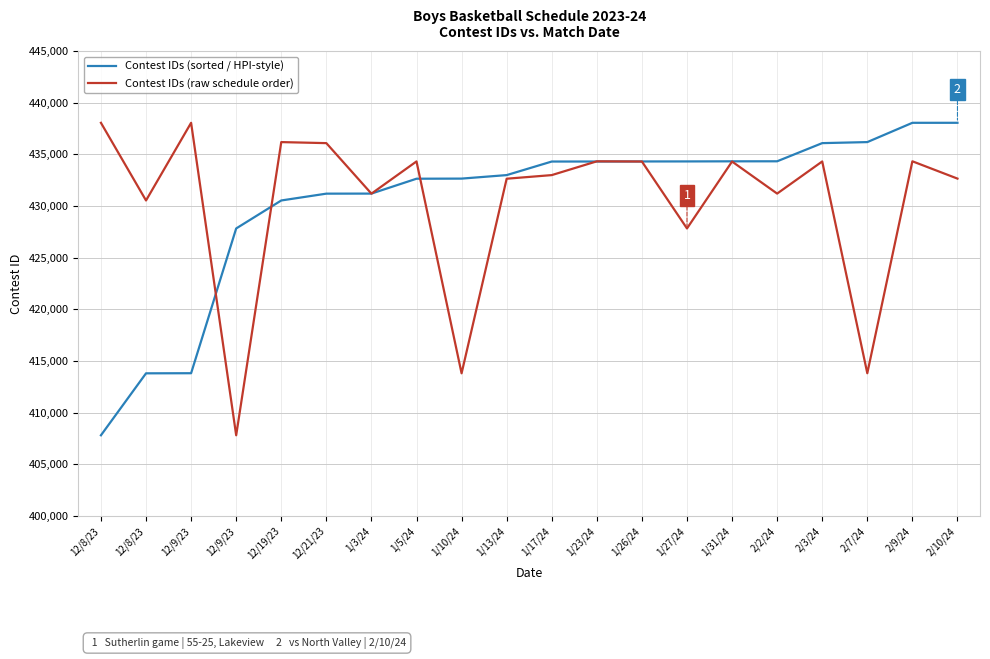

Does the chart display data point markers on the line(s)?

No